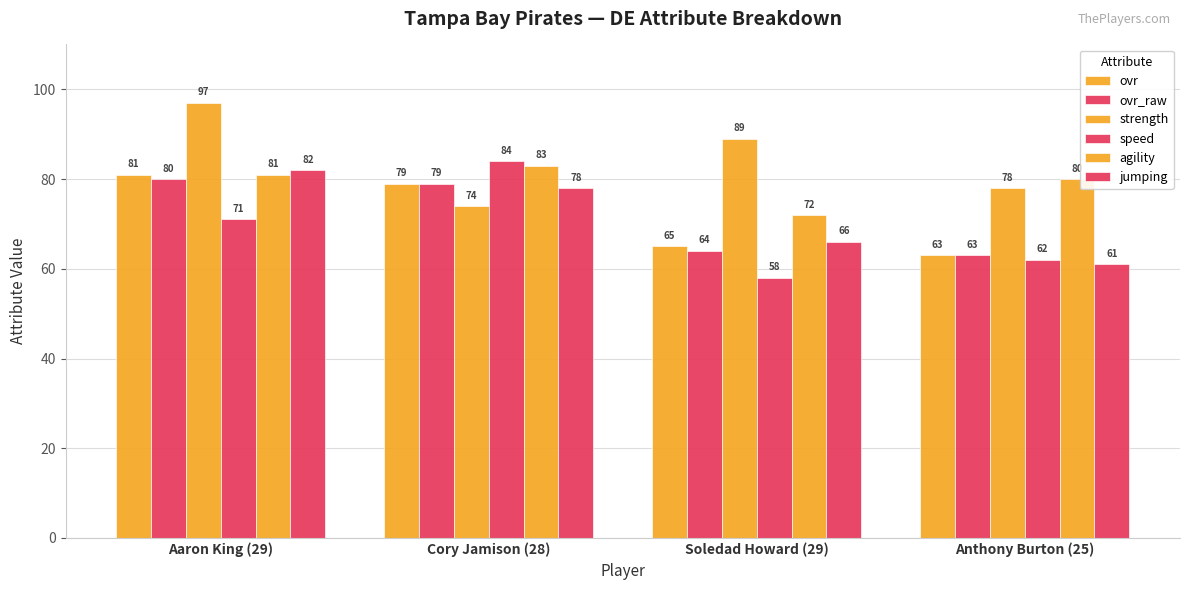

How many series are shown in this chart?

6